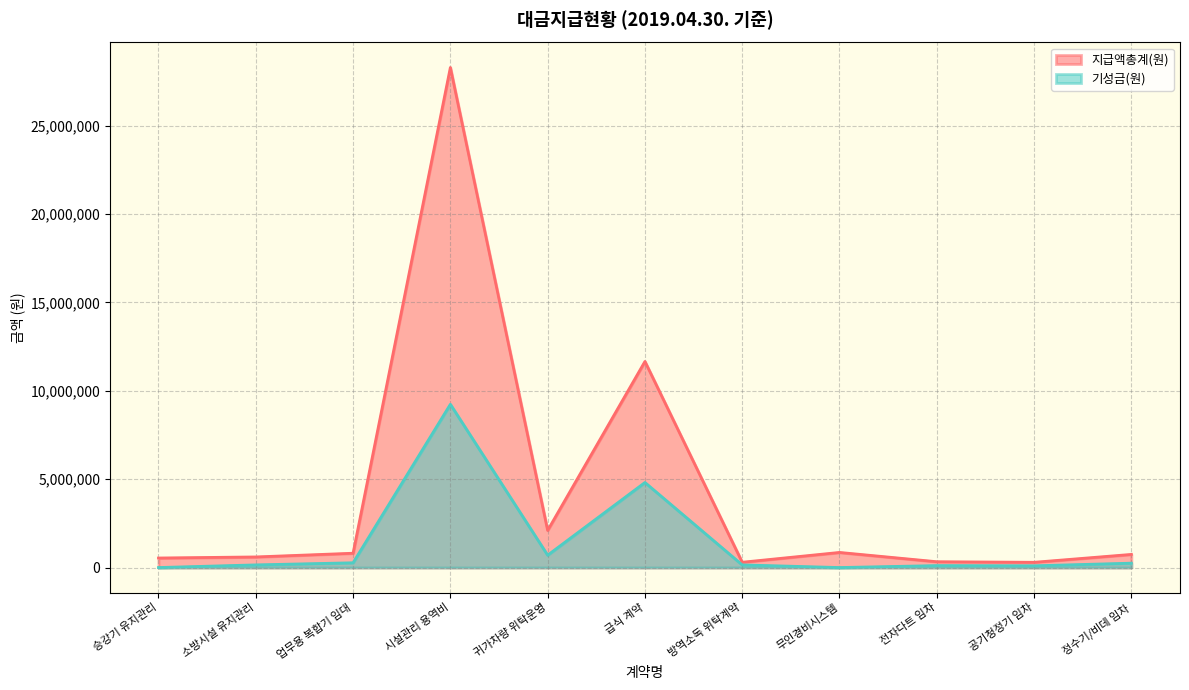

Which label corresponds to the largest value in the chart?

시설관리 용역비